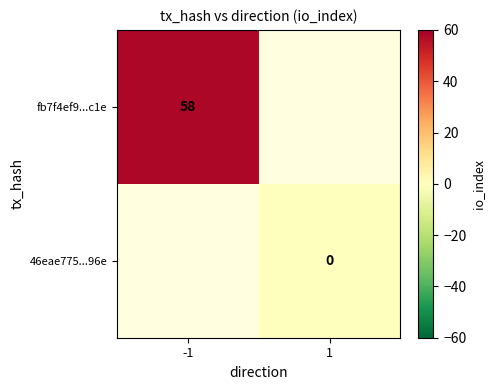

Which category has the lowest value across all series?

1